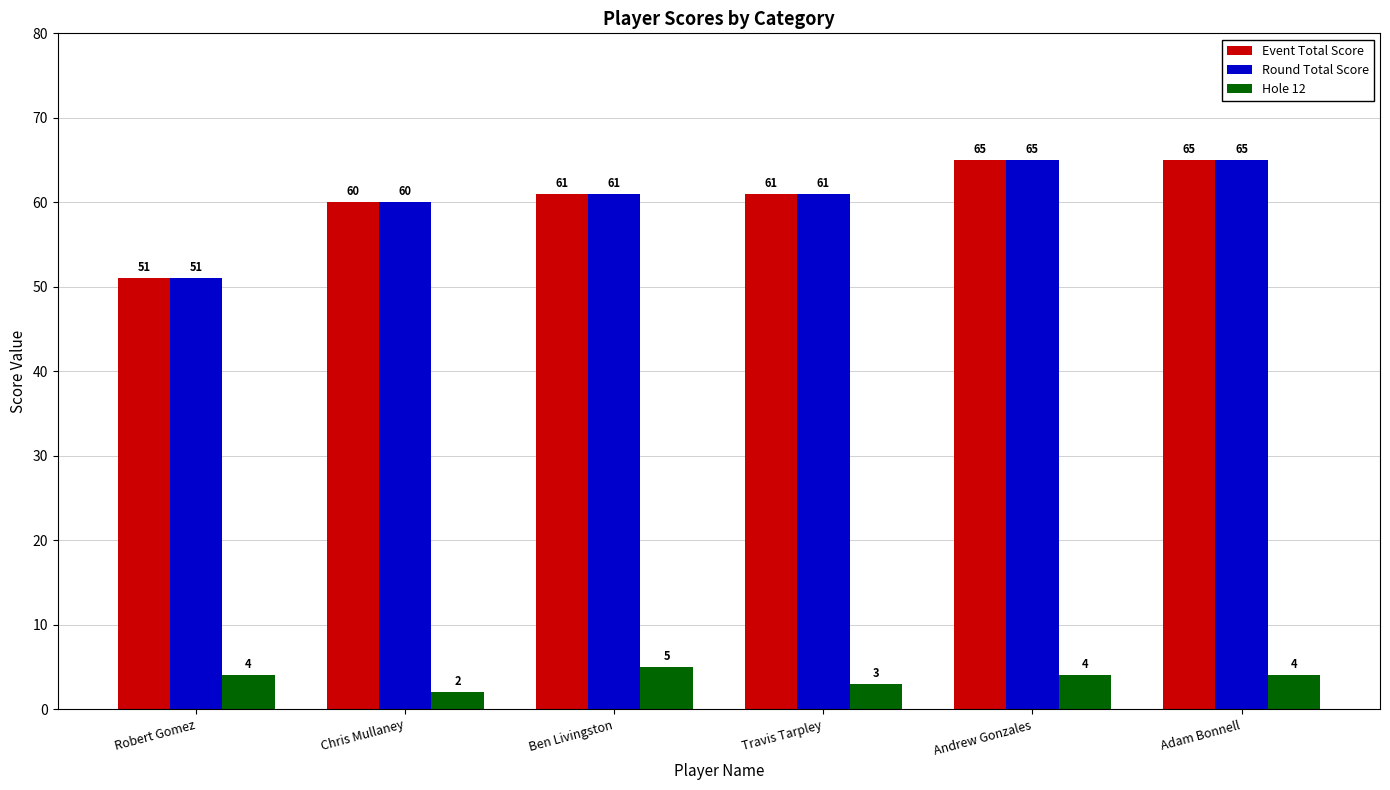

What is the difference between the highest and lowest values at Andrew Gonzales?

61